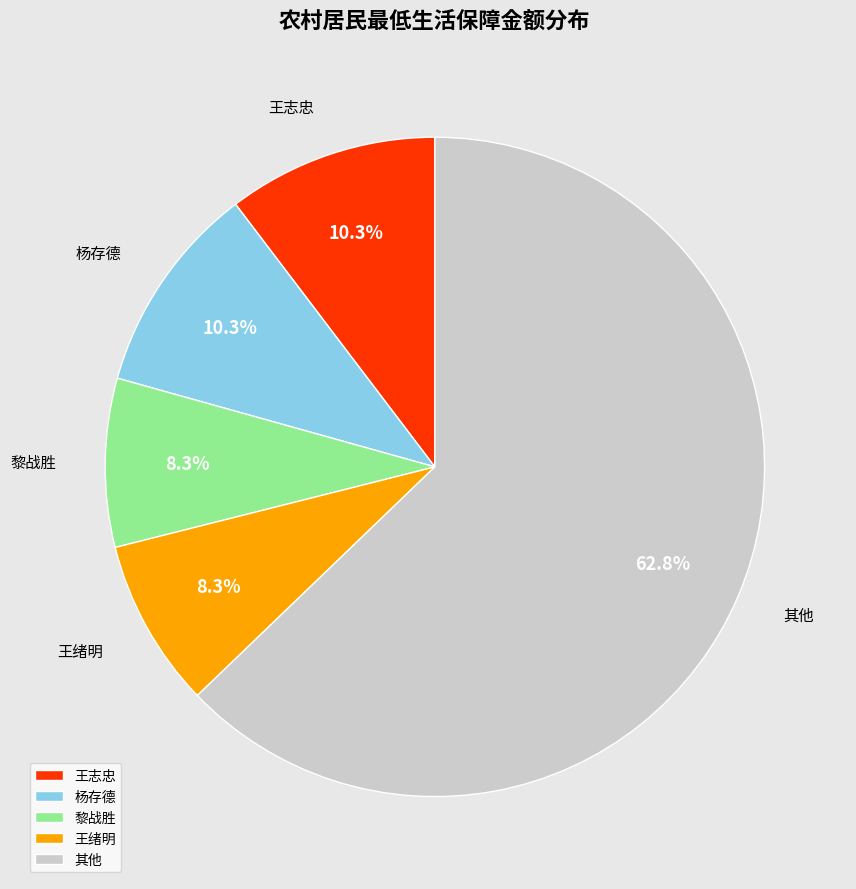

What is the ratio of the value at 其他 to the value at 杨存德?

6.1